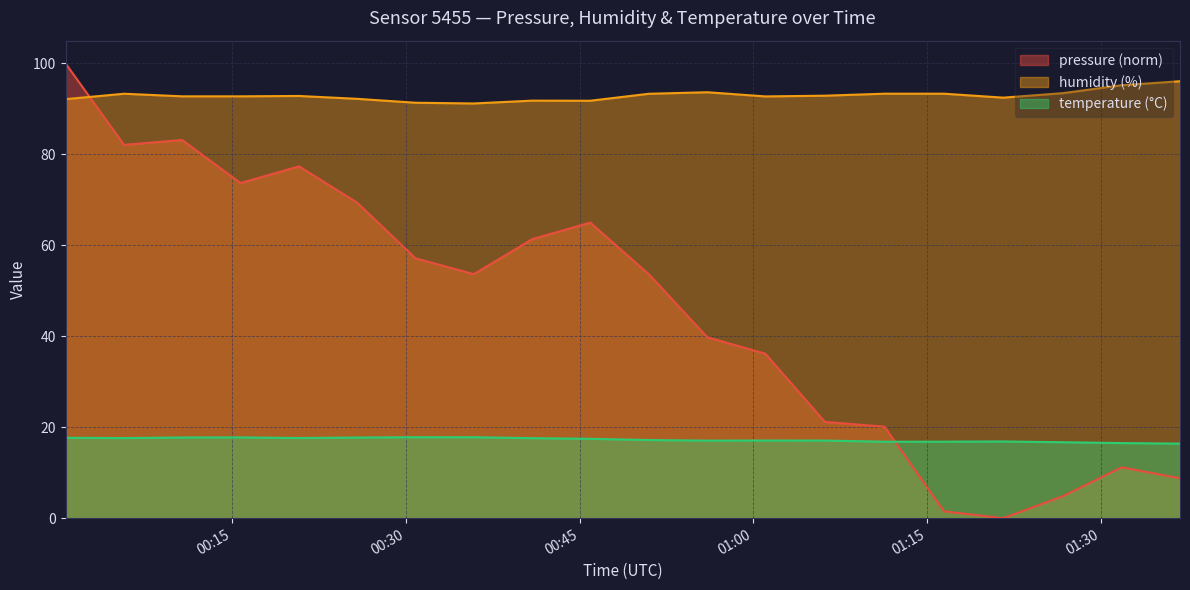

What is the maximum value shown in the chart?

100.0